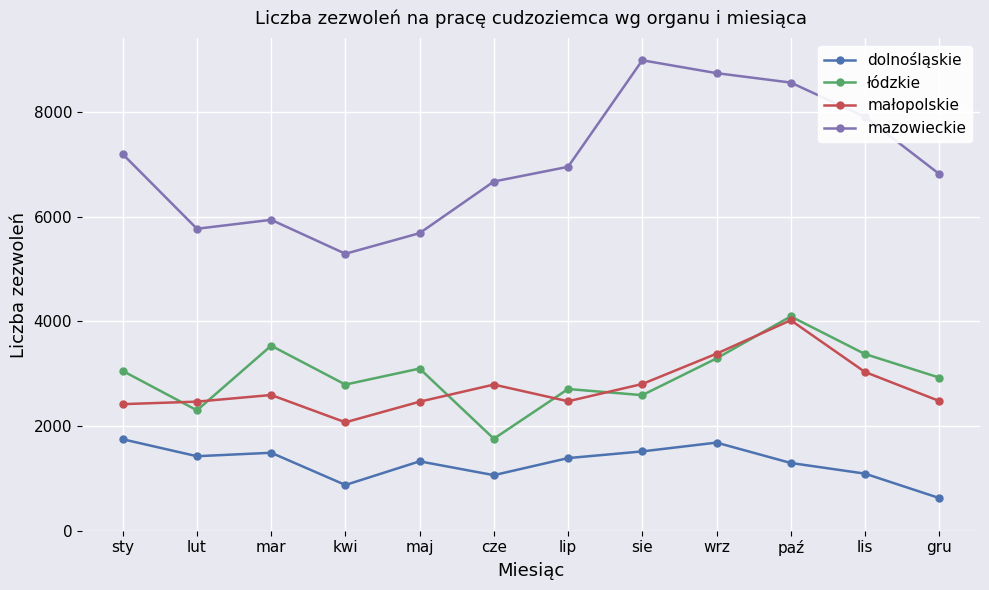

What is the minimum value shown in the chart?

625